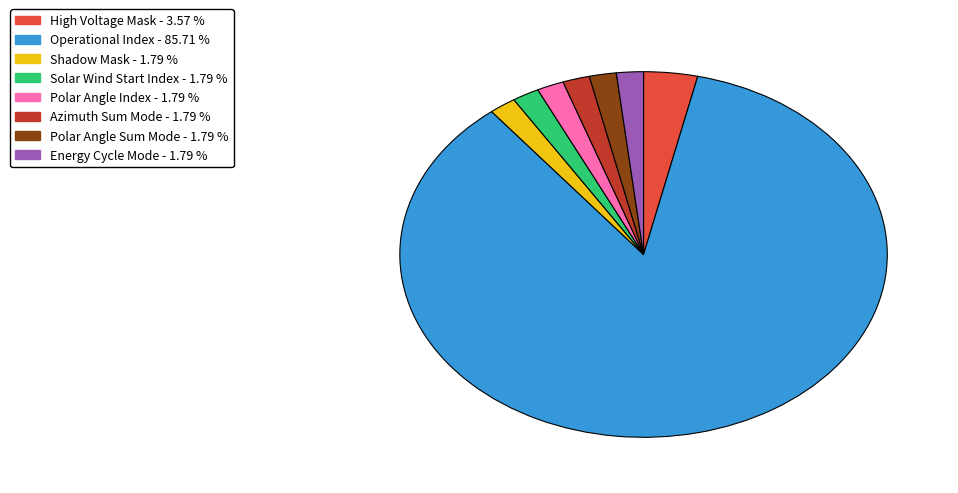

Is there a majority slice in this chart?

Yes